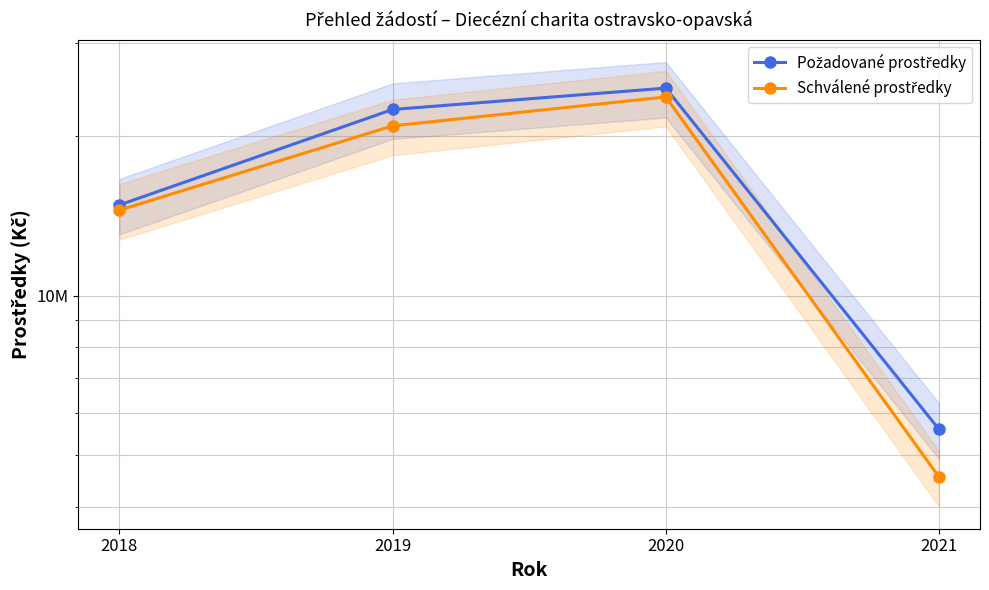

List the series in order of their overall mean, lowest first.

Schválené prostředky, Požadované prostředky